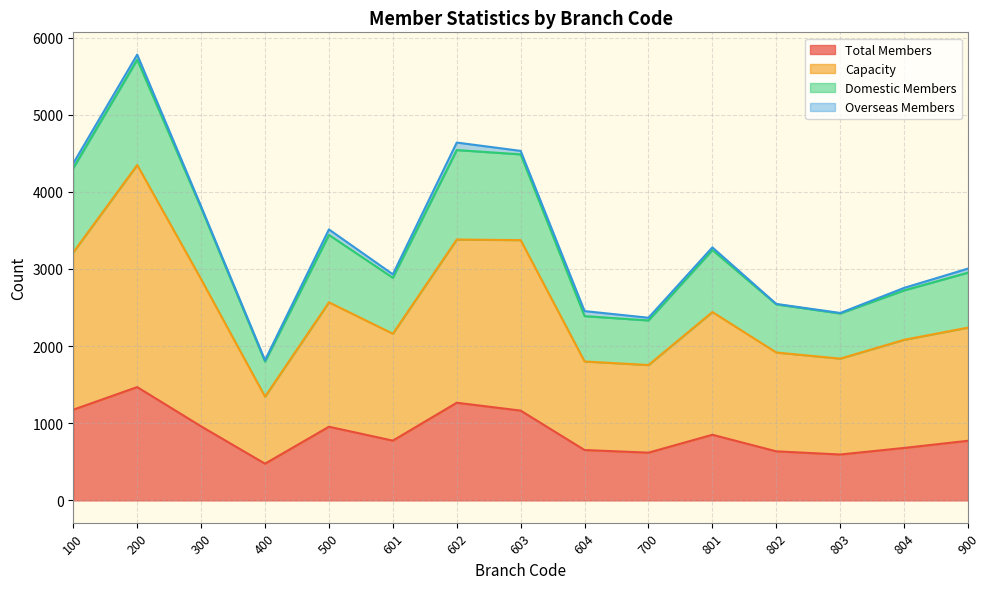

True or false: Domestic Members and Capacity intersect in this chart.

False